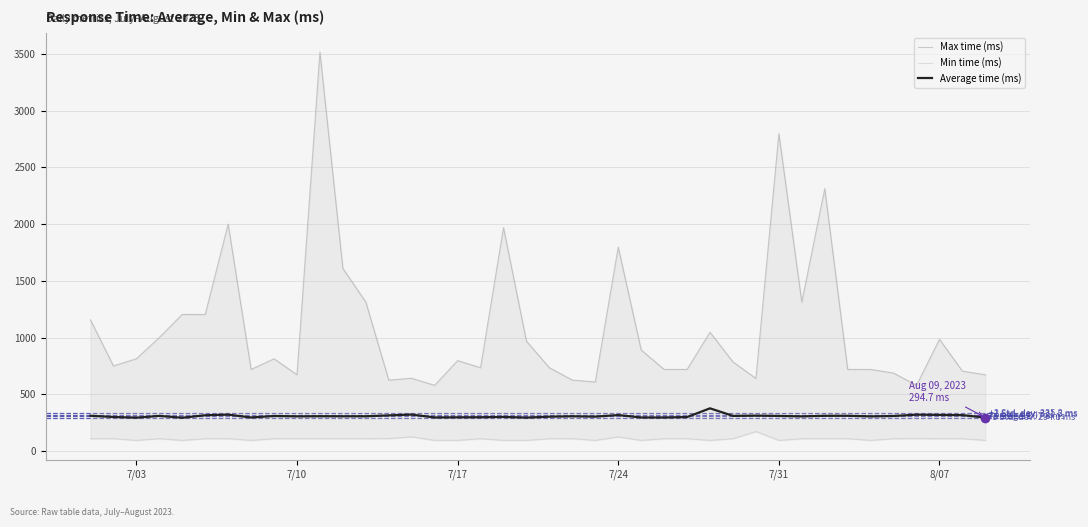

The value of Average time (ms) at 7/31 is 309.4. True or false?

True